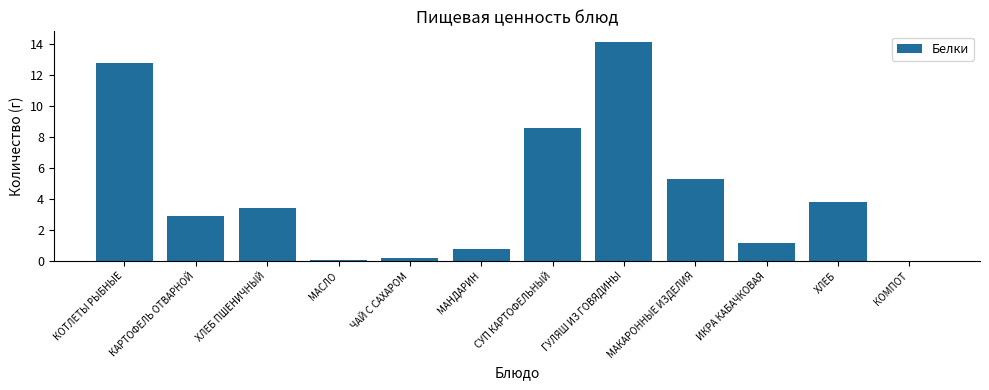

What is the greatest value displayed?

14.1